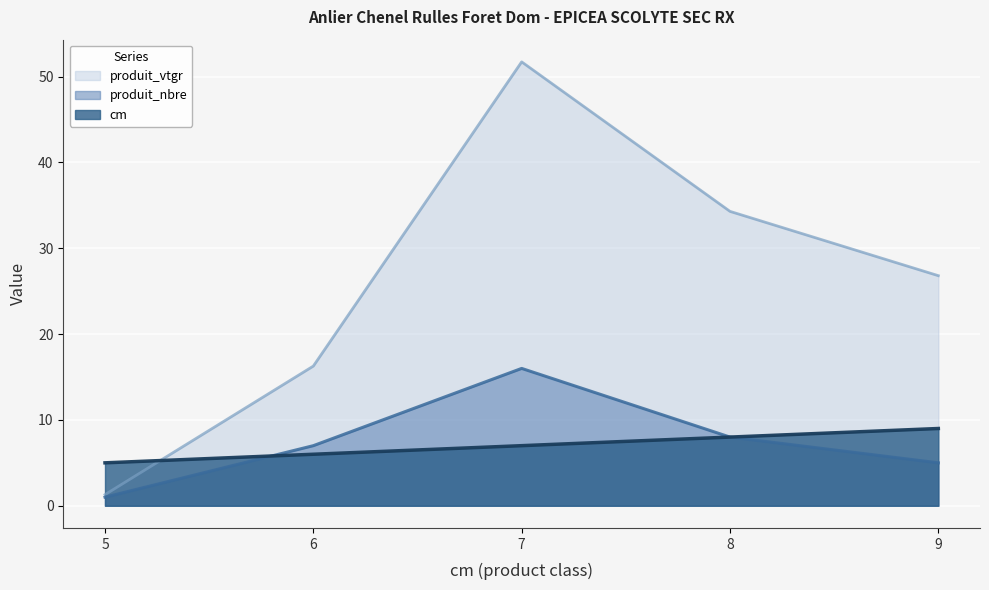

At which label does cm first exceed 7?

8